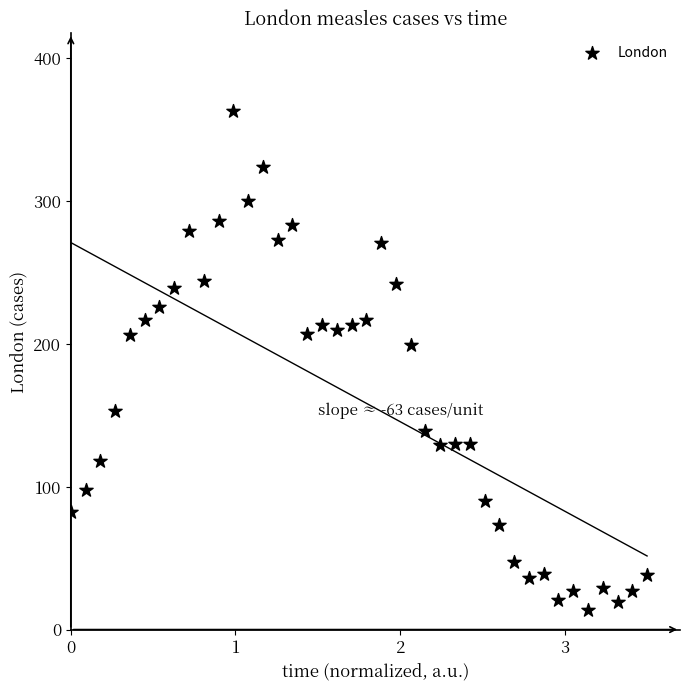

What Y value in the scatter plot is closest to 188?

199